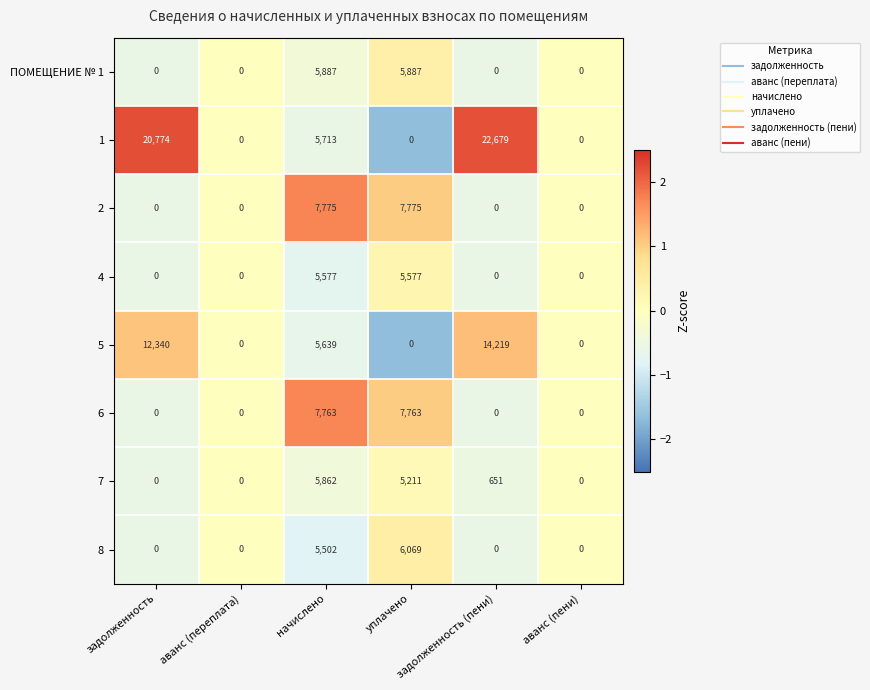

Rank the series by their maximum value, from highest to lowest.

1, 5, 2, 6, 8, ПОМЕЩЕНИЕ № 1, 7, 4